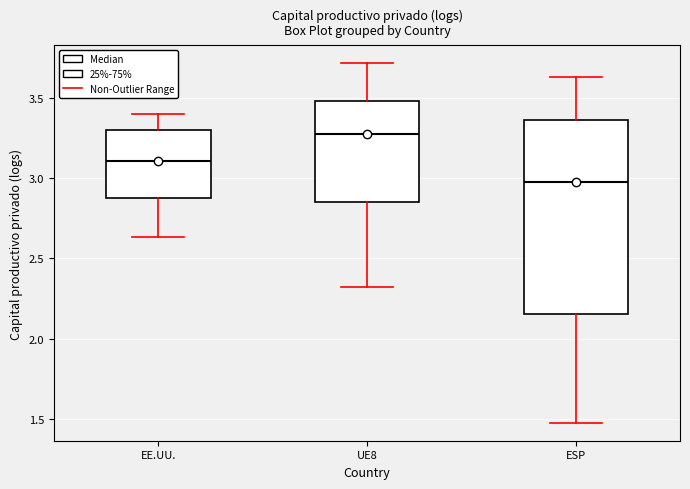

Reading left to right, read every box against the y-axis: the position of its median line, the range the box covers, and the ends of its whiskers. The values are not printed on the chart, so give them approximately, as read against the axis.

EE.UU.: median 3.10, box 2.90 to 3.30, whiskers 2.65 to 3.40
UE8: median 3.30, box 2.85 to 3.50, whiskers 2.30 to 3.70
ESP: median 3.00, box 2.15 to 3.35, whiskers 1.50 to 3.65